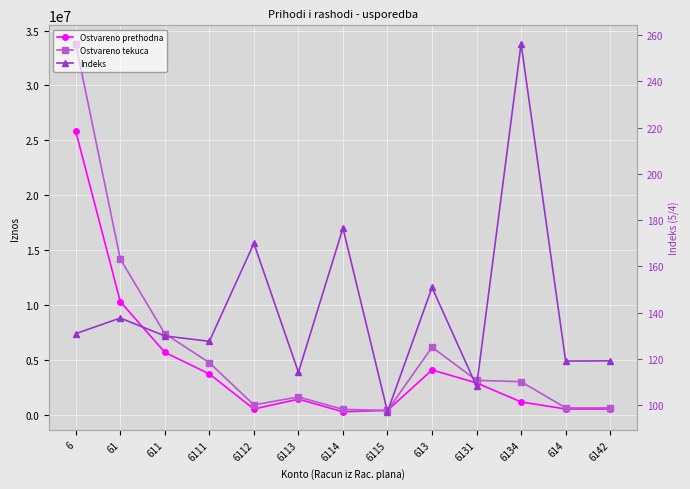

Where is Ostvareno tekuca nearest to the value 17100447?

61